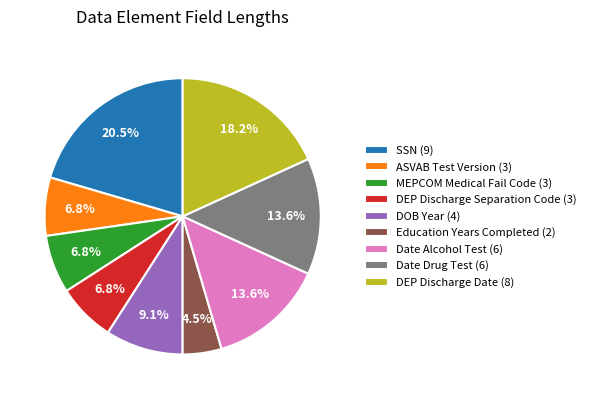

To the nearest percent, what is the difference between the largest and smallest slice percentages?

16%